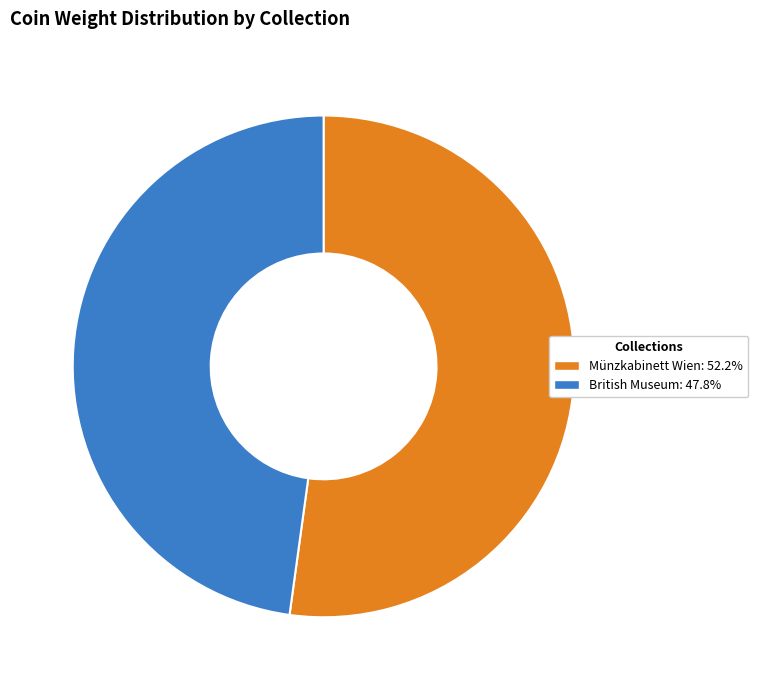

Which slice is the largest?

Münzkabinett Wien